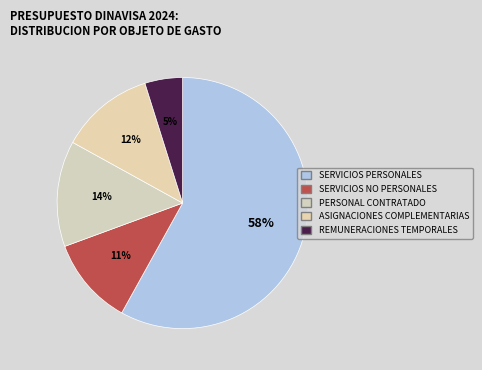

Count the number of slices in the pie.

5